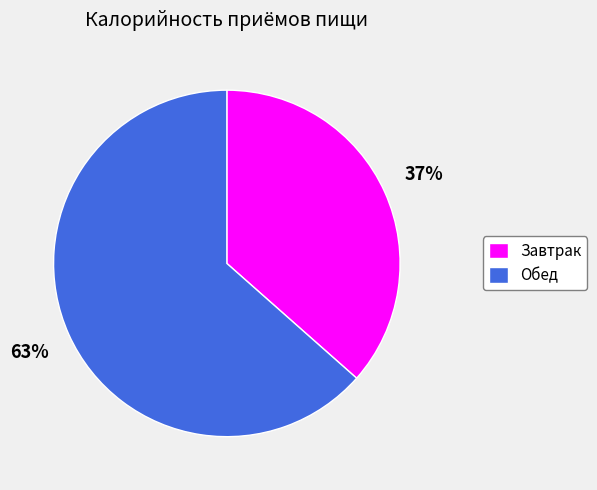

To the nearest percent, what is the average slice percentage?

50%